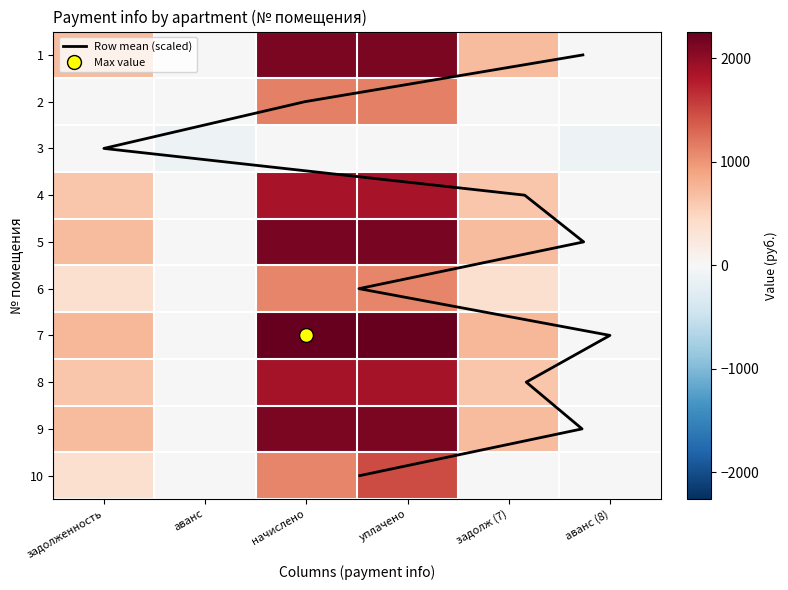

How many values in the 5 series exceed 710?

4